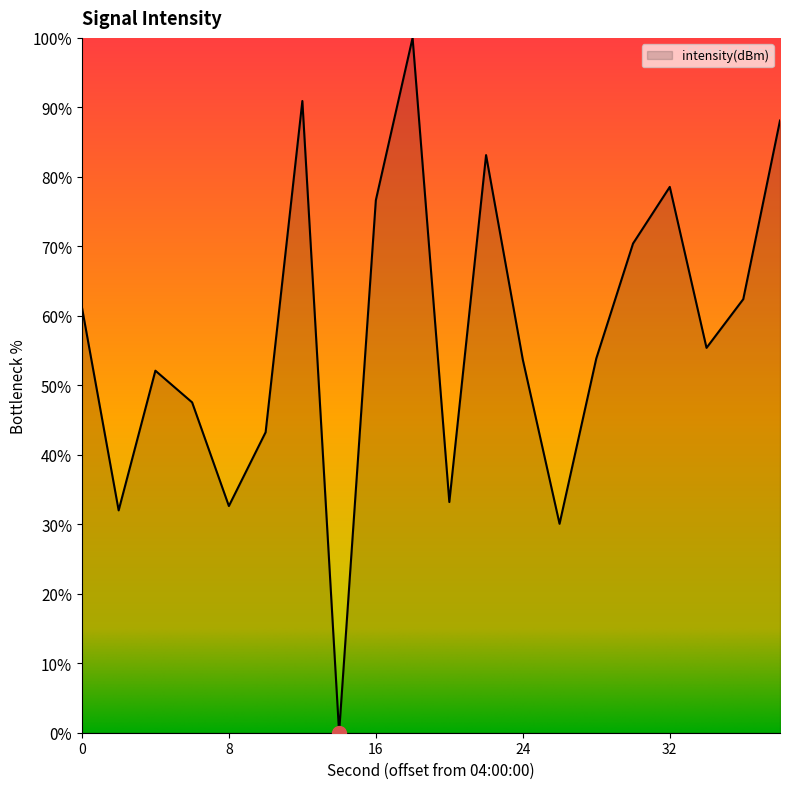

What is the difference between the maximum and minimum values?

100.0